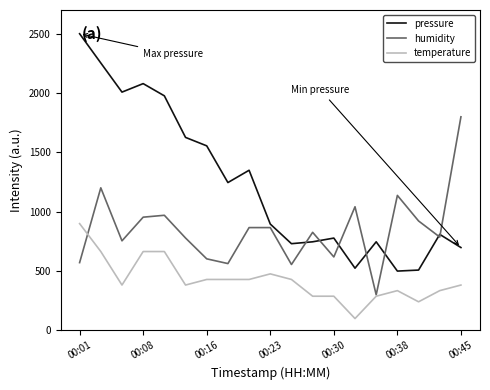

How many values in the pressure series exceed 896?

10